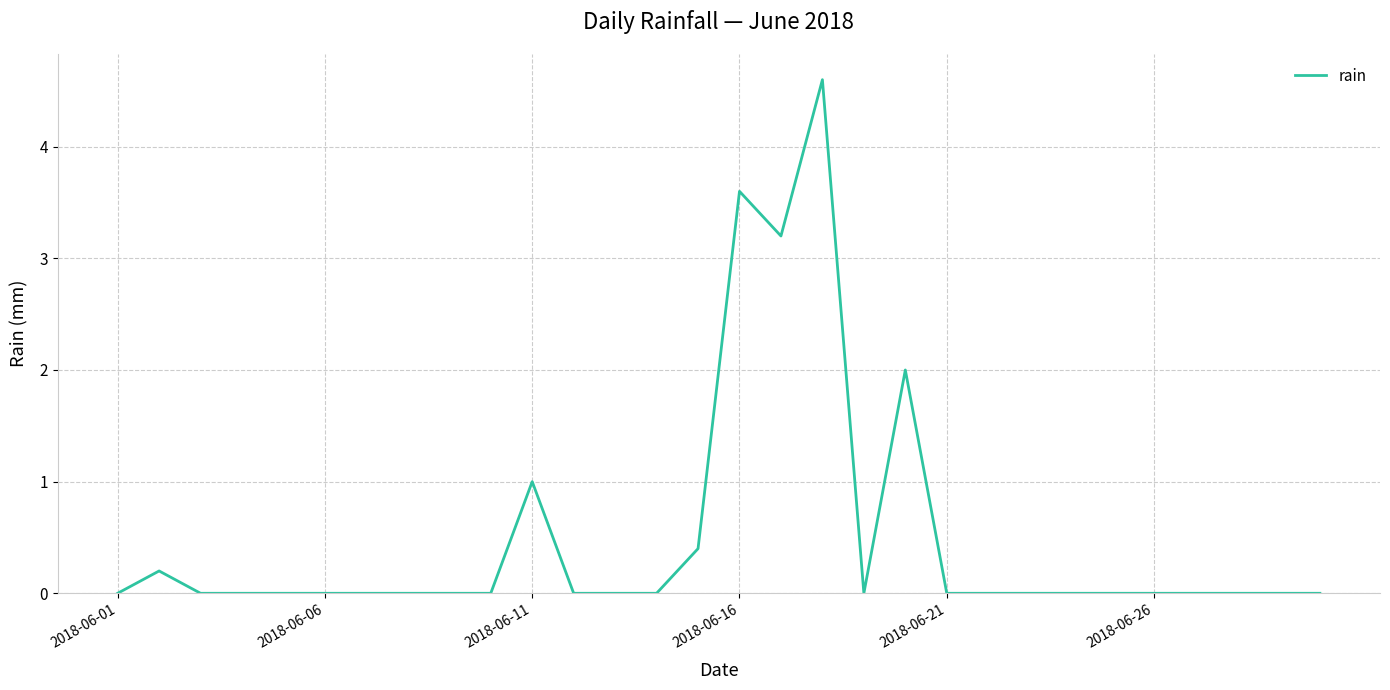

What is the maximum value shown in the chart?

4.6